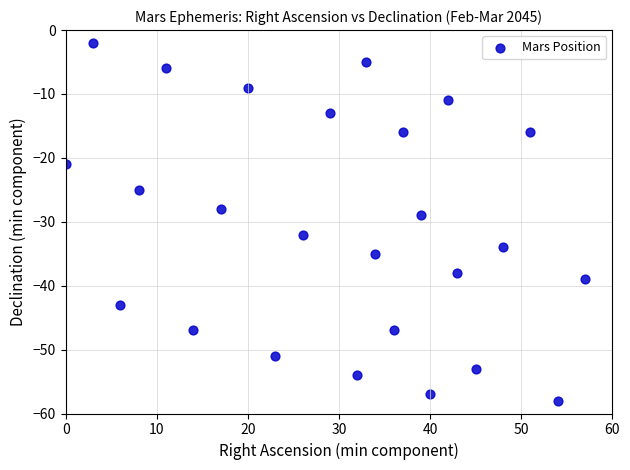

What Y value in the scatter plot is closest to -30?

-29